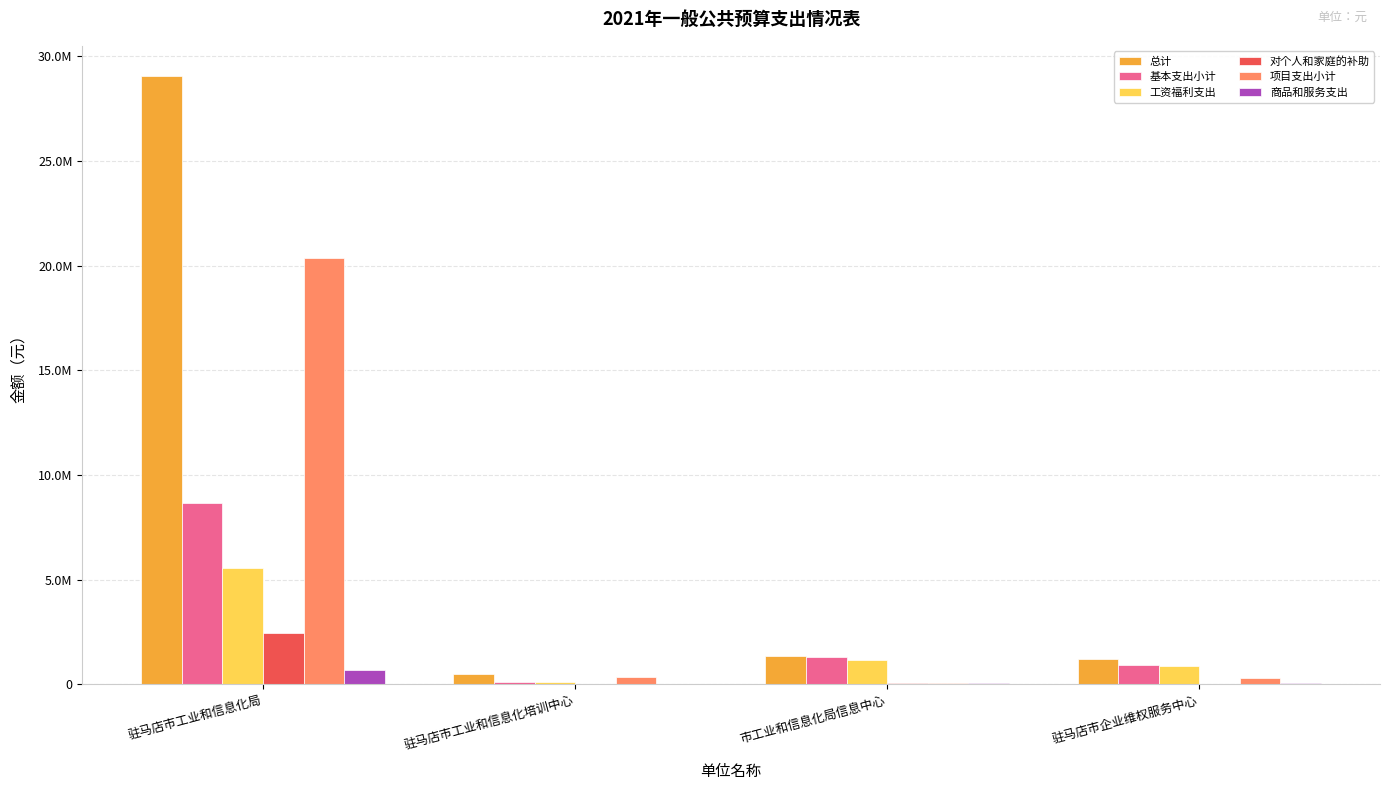

What are all the series names shown in the legend?

总计, 基本支出小计, 工资福利支出, 对个人和家庭的补助, 项目支出小计, 商品和服务支出